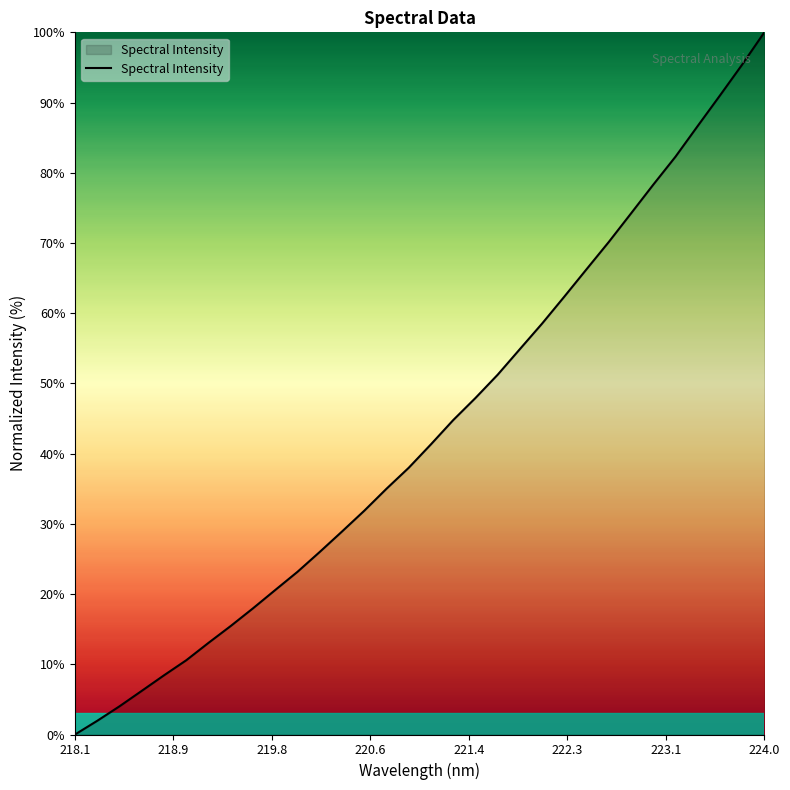

What is the difference between the maximum and minimum values?

100.0